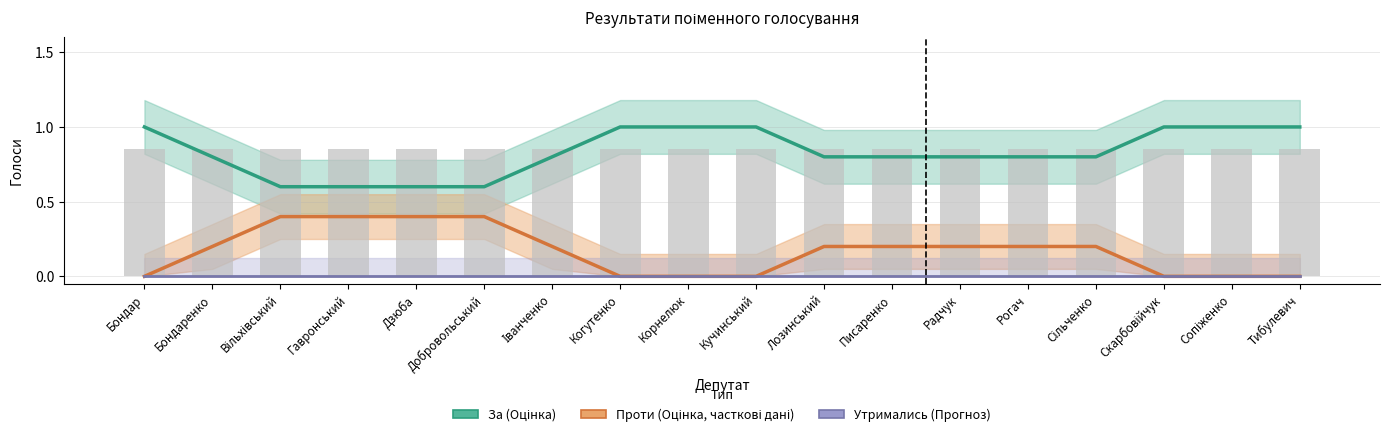

What is the label of the 8th bar from the left?

Когутенко